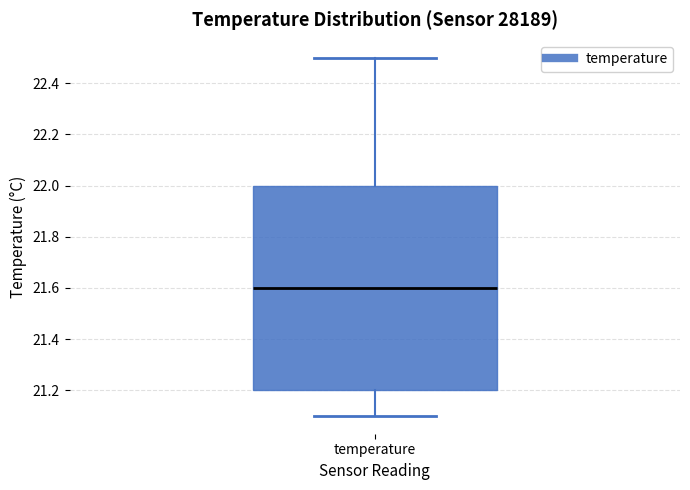

Read this box plot against the y-axis: the position of the median line, the range covered by the box, and the ends of both whiskers. The values are not printed on the chart, so give them approximately, as read against the axis.

median 21.6, box 21.2 to 22.0, whiskers 21.1 to 22.5